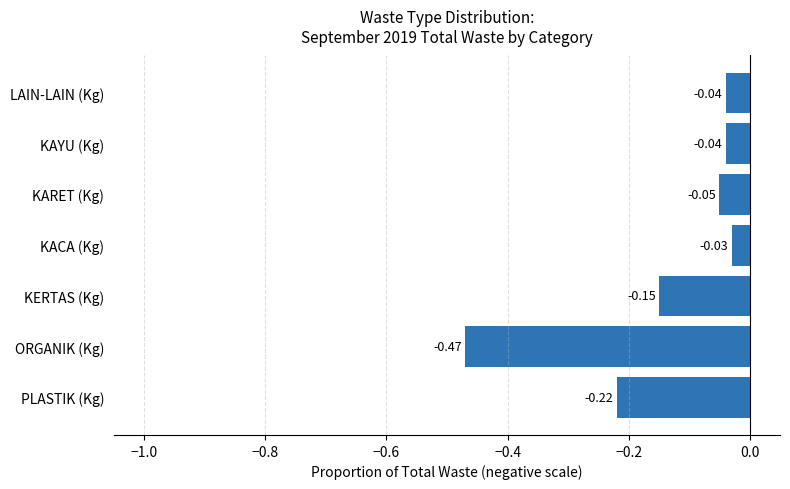

At which label is the value closest to 0?

KACA (Kg)